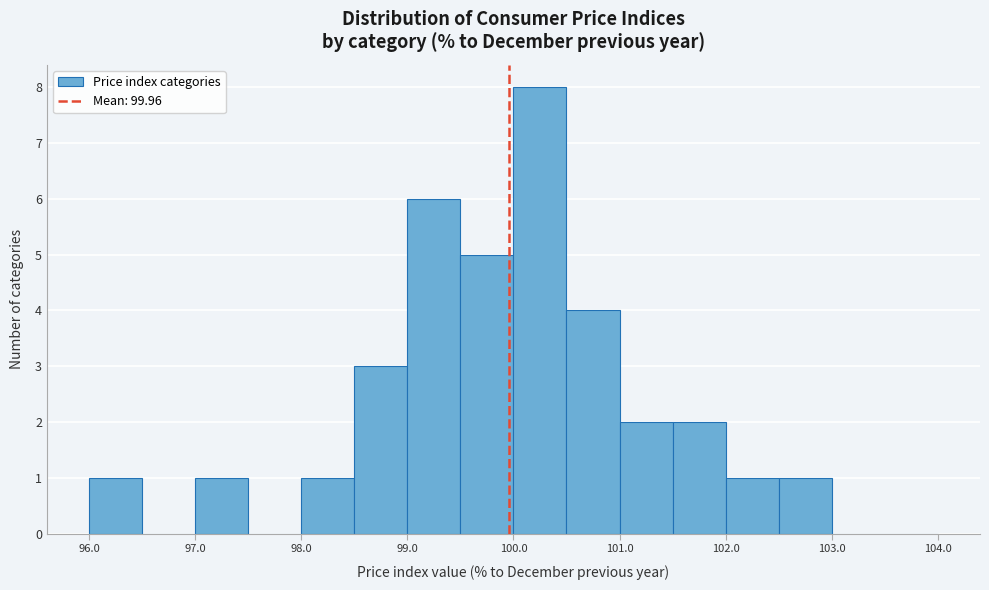

Reading left to right, list every bar in this chart as the range it spans on the x-axis followed by its height. The values are not printed on the chart, so give them approximately, as read against the axis.

96.0 to 96.5: 1
96.5 to 97.0: 0
97.0 to 97.5: 1
97.5 to 98.0: 0
98.0 to 98.5: 1
98.5 to 99.0: 3
99.0 to 99.5: 6
99.5 to 100.0: 5
100.0 to 100.5: 8
100.5 to 101.0: 4
101.0 to 101.5: 2
101.5 to 102.0: 2
102.0 to 102.5: 1
102.5 to 103.0: 1
103.0 to 103.5: 0
103.5 to 104.0: 0